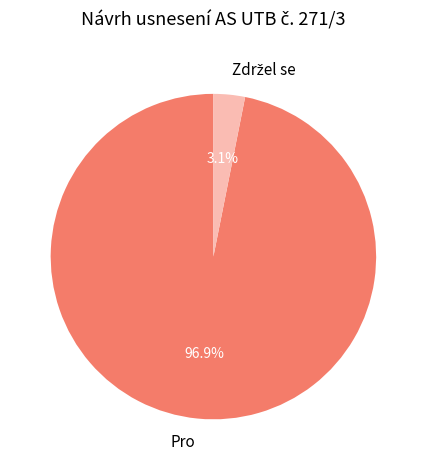

Which slice is the largest?

Pro